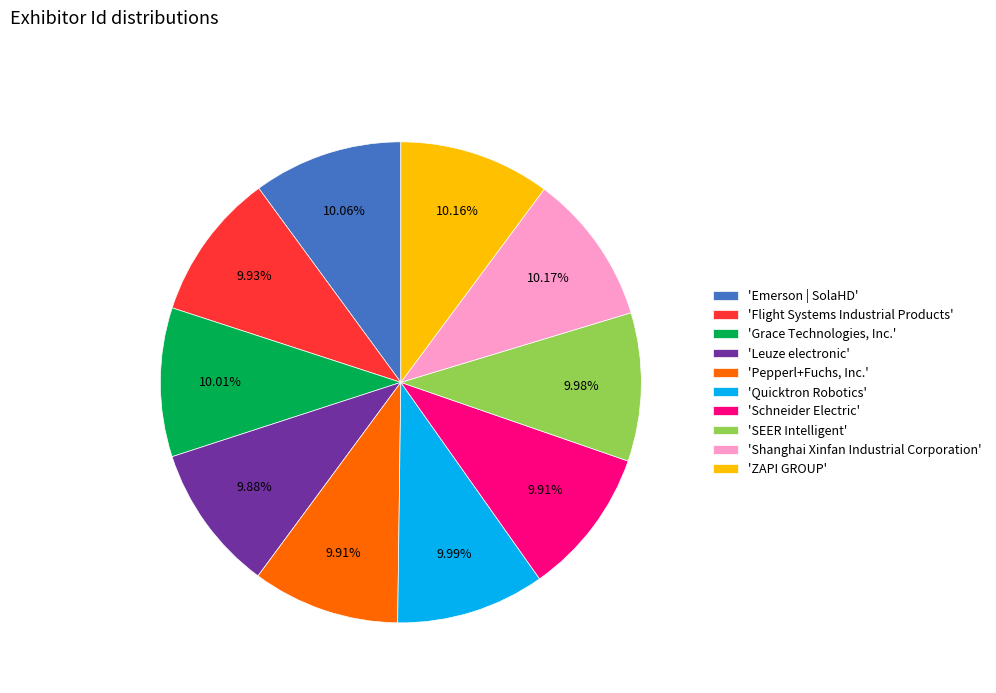

Does any single category account for the majority?

No